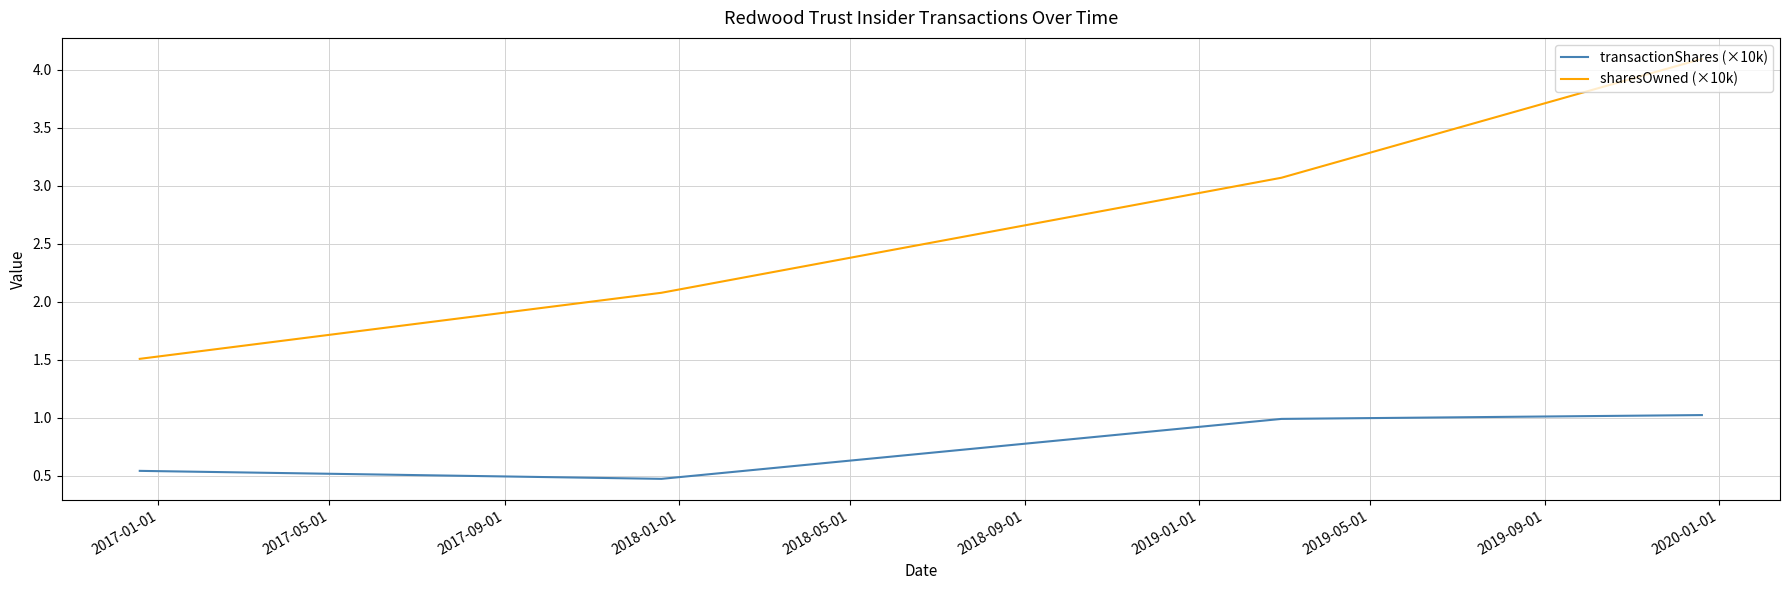

What is the maximum value shown in the chart?

4.1